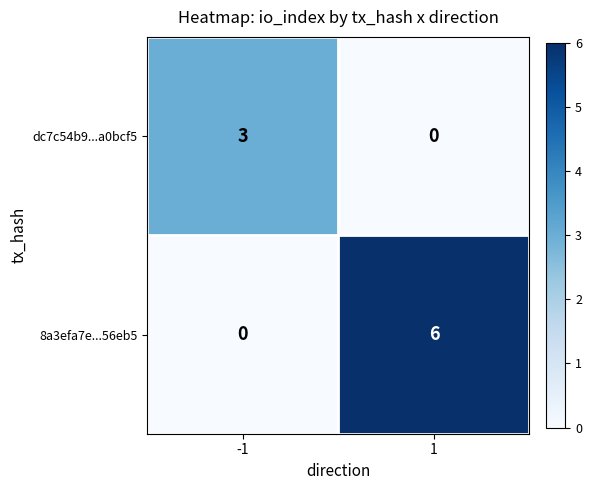

What is the difference between the maximum and minimum values in the 8a3efa7e...56eb5 series?

6